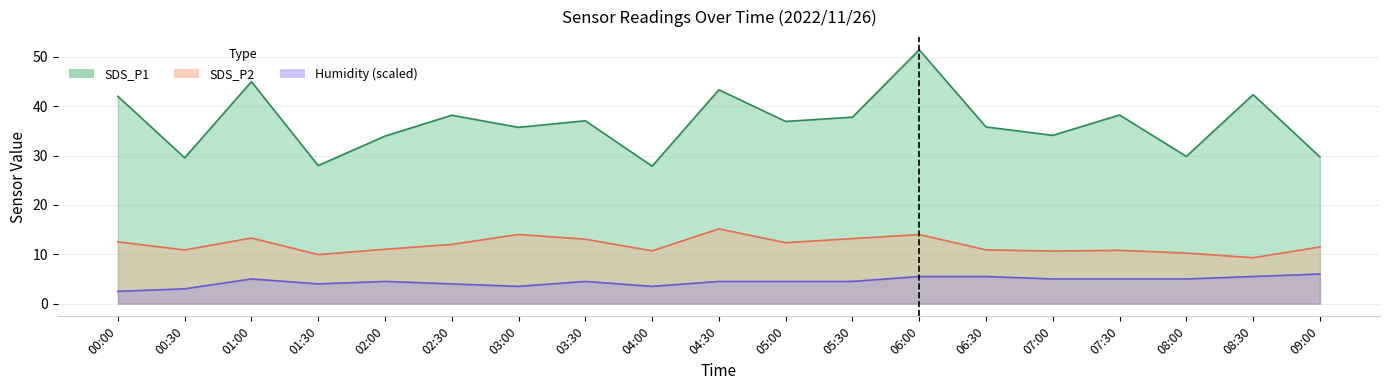

Where is the first local maximum for SDS_P2?

01:00